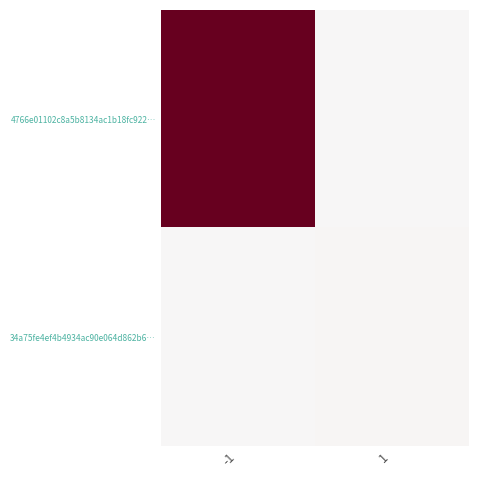

Between -1 and 1, which is larger?

-1